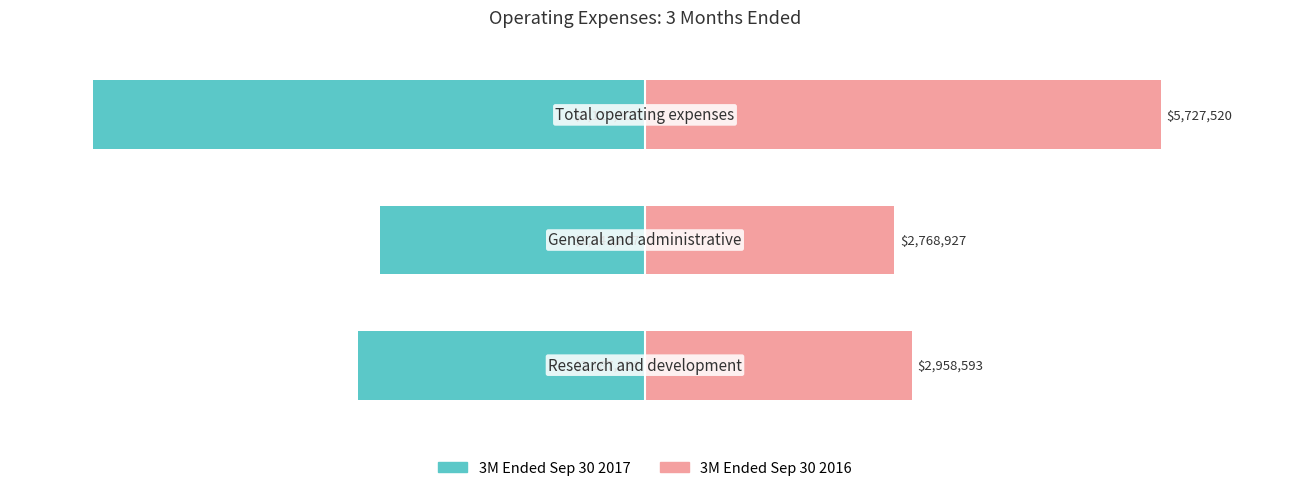

List the series in order of their overall mean, highest first.

3M Ended Sep 30 2016, 3M Ended Sep 30 2017